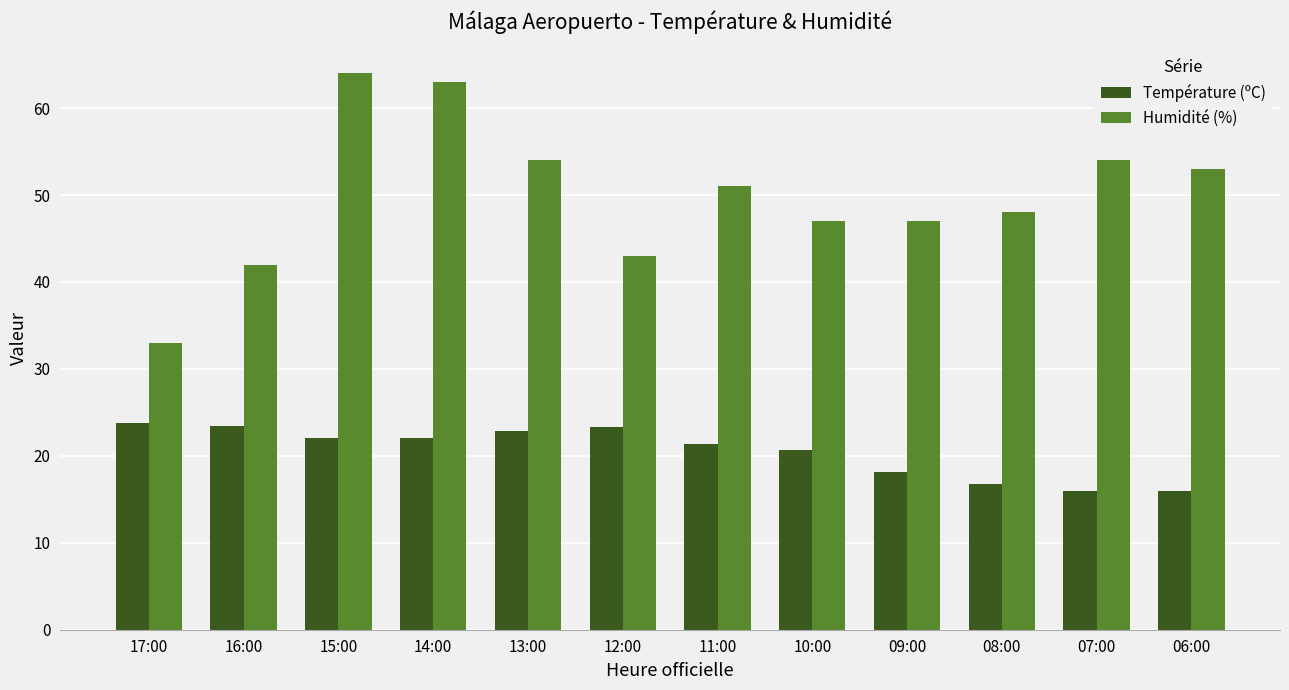

Rank the series by their maximum value, from lowest to highest.

Température (ºC), Humidité (%)